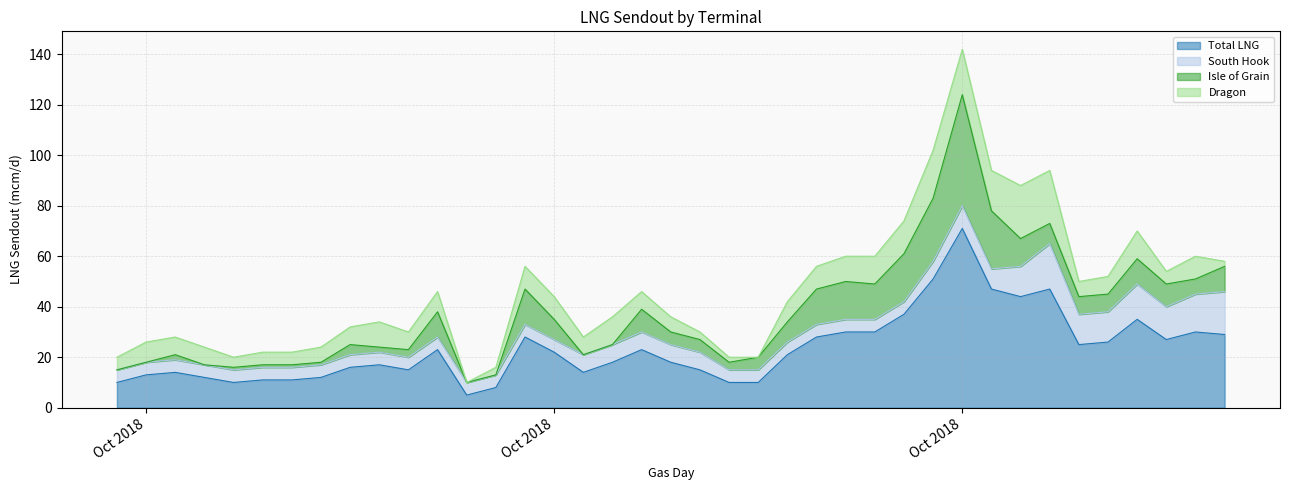

Does the chart have visible grid lines?

Yes